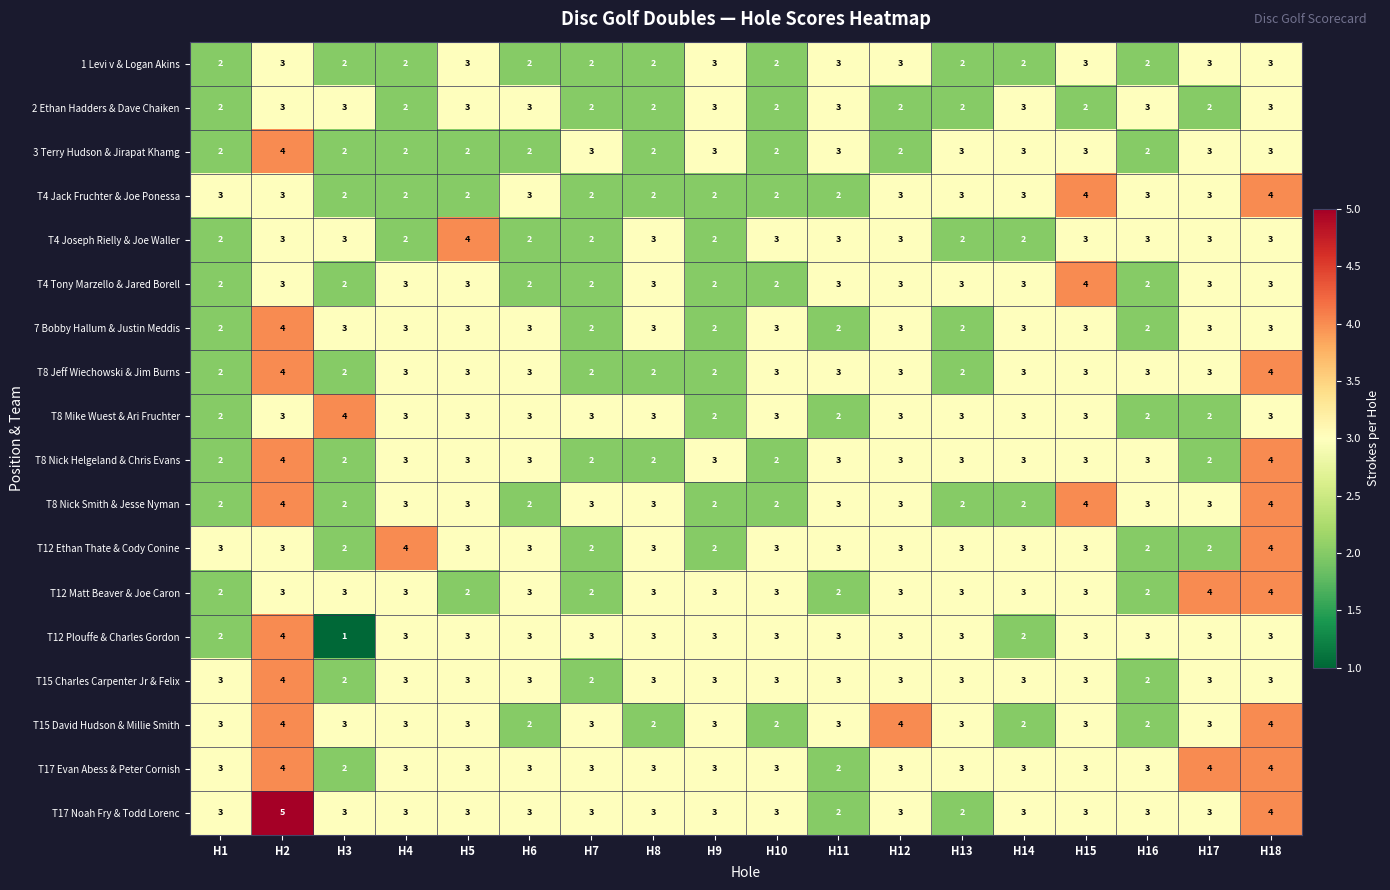

Which series changed the most between H2 and H15?

T17 Noah Fry & Todd Lorenc